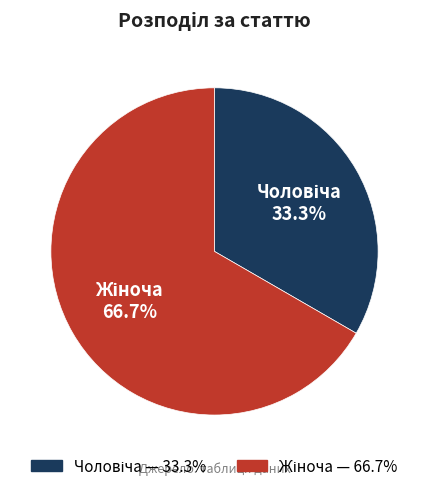

Is there a majority slice in this chart?

Yes